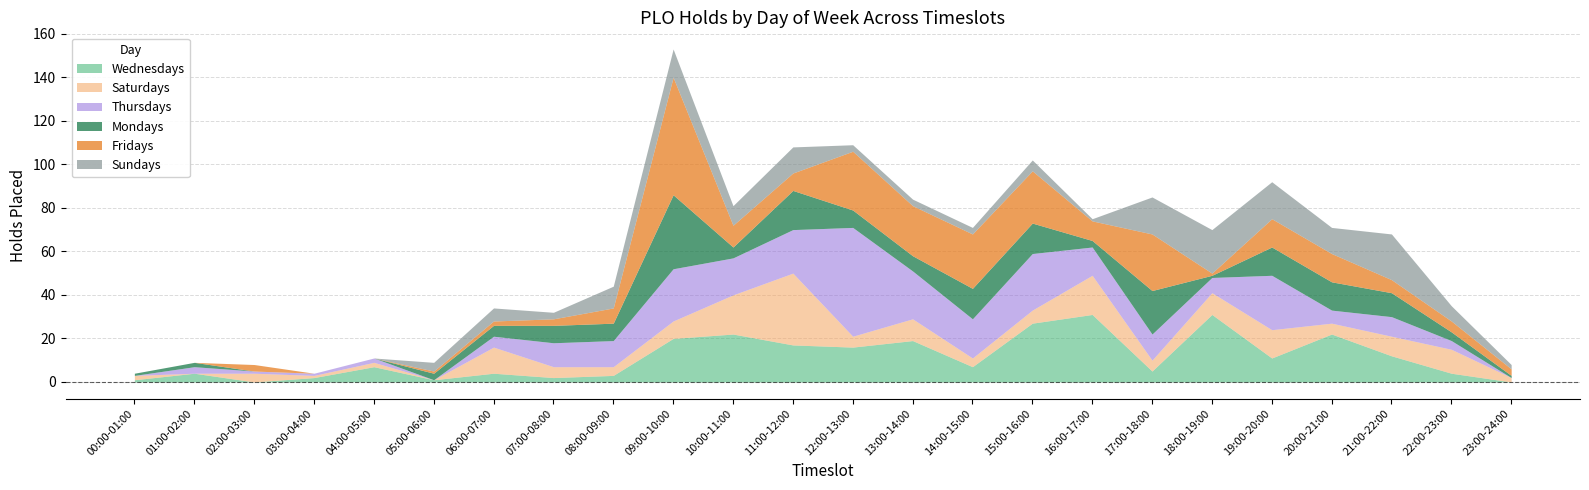

What are all the series names shown in the legend?

Wednesdays, Saturdays, Thursdays, Mondays, Fridays, Sundays